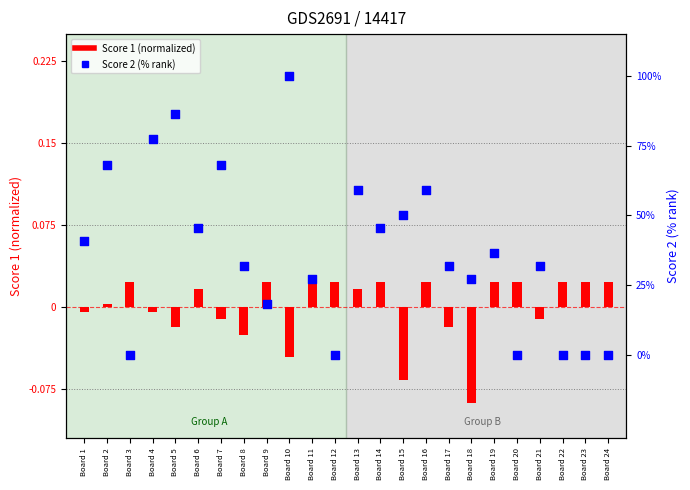

Is the value of Score 1 (normalized) at Board 16 greater than the value of Score 2 (normalized) at Board 19?

No